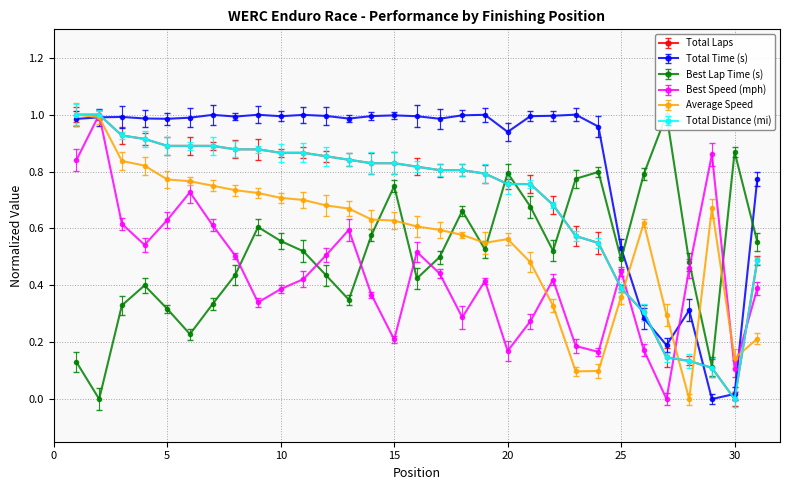

Reading left to right, transcribe all the data shown in this chart.

Total Laps: 1=1.0	2=1.0	3=0.9	4=0.9	5=0.9	6=0.9	7=0.9	8=0.9	9=0.9	10=0.9	11=0.9	12=0.9	13=0.8	14=0.8	15=0.8	16=0.8	17=0.8	18=0.8	19=0.8	20=0.8	21=0.8	22=0.7	23=0.6	24=0.5	25=0.4	26=0.3	27=0.1	28=0.1	29=0.1	30=0.0	31=0.5
Total Time (s): 1=1.0	2=1.0	3=1.0	4=1.0	5=1.0	6=1.0	7=1.0	8=1.0	9=1.0	10=1.0	11=1.0	12=1.0	13=1.0	14=1.0	15=1.0	16=1.0	17=1.0	18=1.0	19=1.0	20=0.9	21=1.0	22=1.0	23=1.0	24=1.0	25=0.5	26=0.3	27=0.2	28=0.3	29=0.0	30=0.0	31=0.8
Best Lap Time (s): 1=0.1	2=0.0	3=0.3	4=0.4	5=0.3	6=0.2	7=0.3	8=0.4	9=0.6	10=0.6	11=0.5	12=0.4	13=0.3	14=0.6	15=0.7	16=0.4	17=0.5	18=0.7	19=0.5	20=0.8	21=0.7	22=0.5	23=0.8	24=0.8	25=0.5	26=0.8	27=1.0	28=0.5	29=0.1	30=0.9	31=0.6
Best Speed (mph): 1=0.8	2=1.0	3=0.6	4=0.5	5=0.6	6=0.7	7=0.6	8=0.5	9=0.3	10=0.4	11=0.4	12=0.5	13=0.6	14=0.4	15=0.2	16=0.5	17=0.4	18=0.3	19=0.4	20=0.2	21=0.3	22=0.4	23=0.2	24=0.2	25=0.4	26=0.2	27=0.0	28=0.5	29=0.9	30=0.1	31=0.4
Average Speed: 1=1.0	2=1.0	3=0.8	4=0.8	5=0.8	6=0.8	7=0.8	8=0.7	9=0.7	10=0.7	11=0.7	12=0.7	13=0.7	14=0.6	15=0.6	16=0.6	17=0.6	18=0.6	19=0.5	20=0.6	21=0.5	22=0.3	23=0.1	24=0.1	25=0.4	26=0.6	27=0.3	28=0.0	29=0.7	30=0.1	31=0.2
Total Distance (mi): 1=1.0	2=1.0	3=0.9	4=0.9	5=0.9	6=0.9	7=0.9	8=0.9	9=0.9	10=0.9	11=0.9	12=0.9	13=0.8	14=0.8	15=0.8	16=0.8	17=0.8	18=0.8	19=0.8	20=0.8	21=0.8	22=0.7	23=0.6	24=0.5	25=0.4	26=0.3	27=0.1	28=0.1	29=0.1	30=0.0	31=0.5